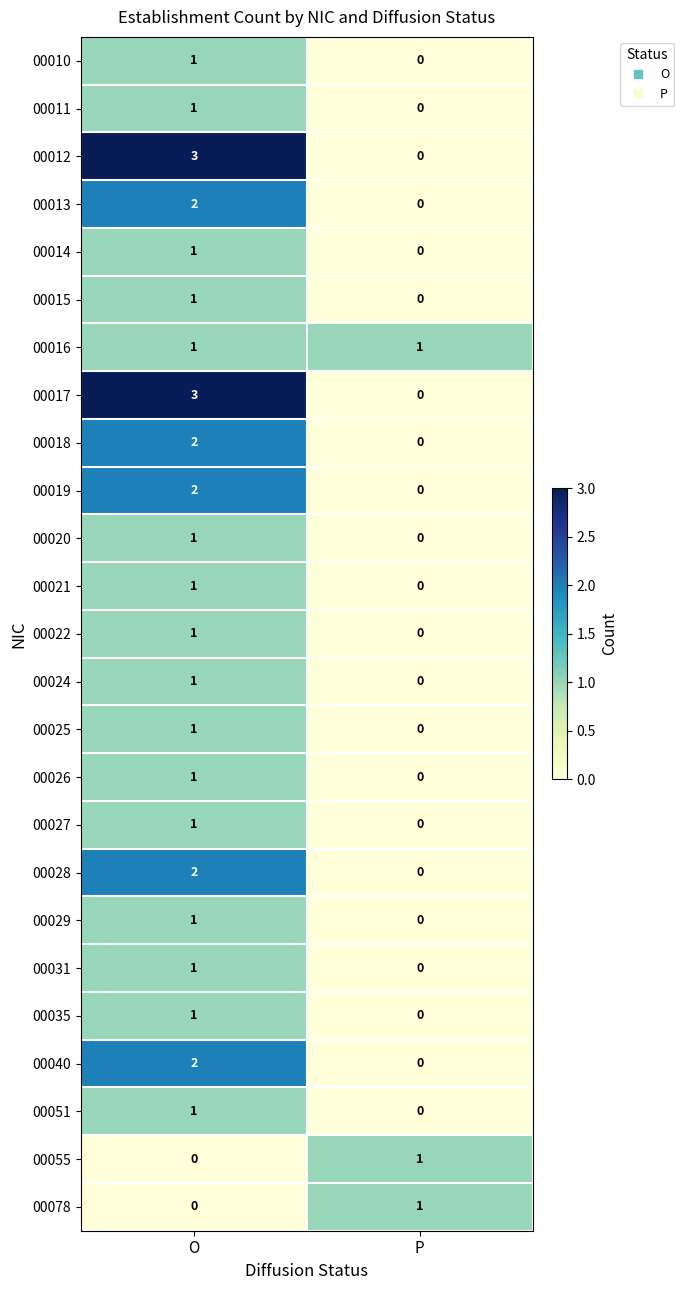

The value of 00011 at P is 0. True or false?

True